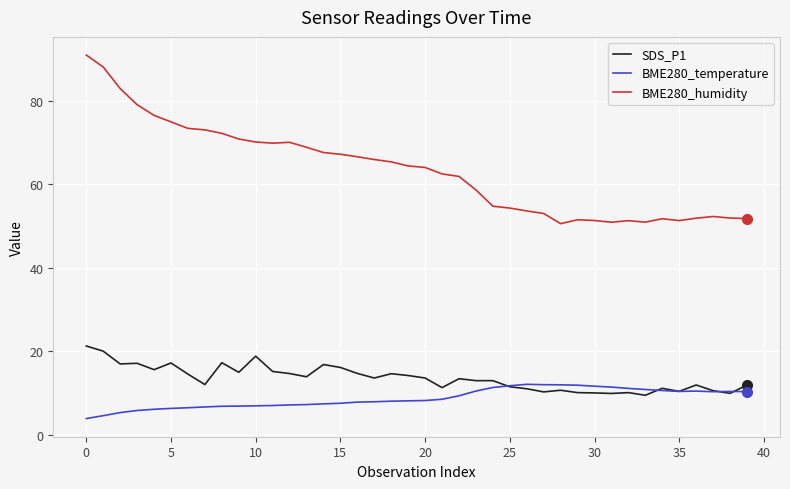

What is the average value of the BME280_temperature series?

8.7